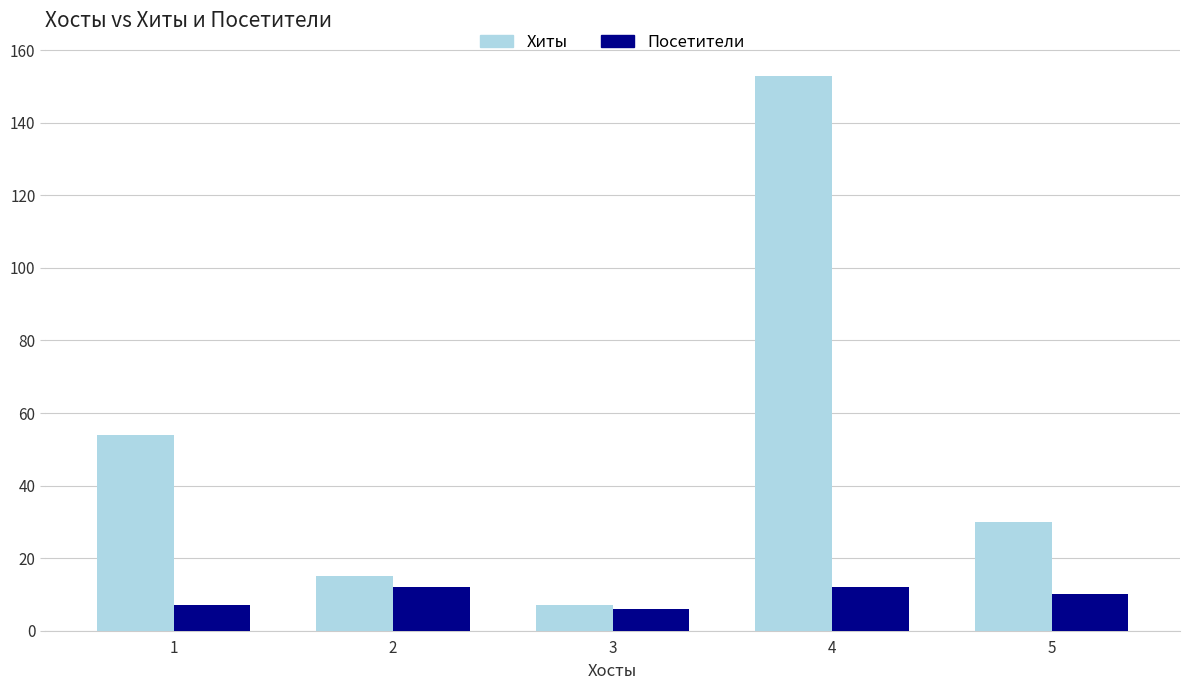

The value of Хиты at 5 is 46. True or false?

False